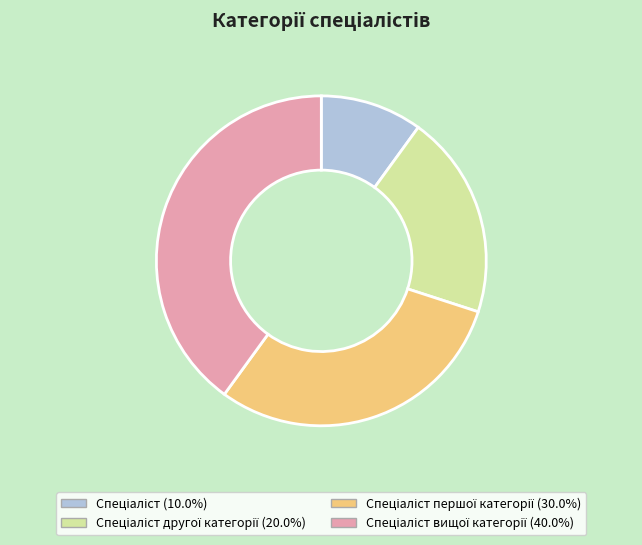

Does any single category account for the majority?

No